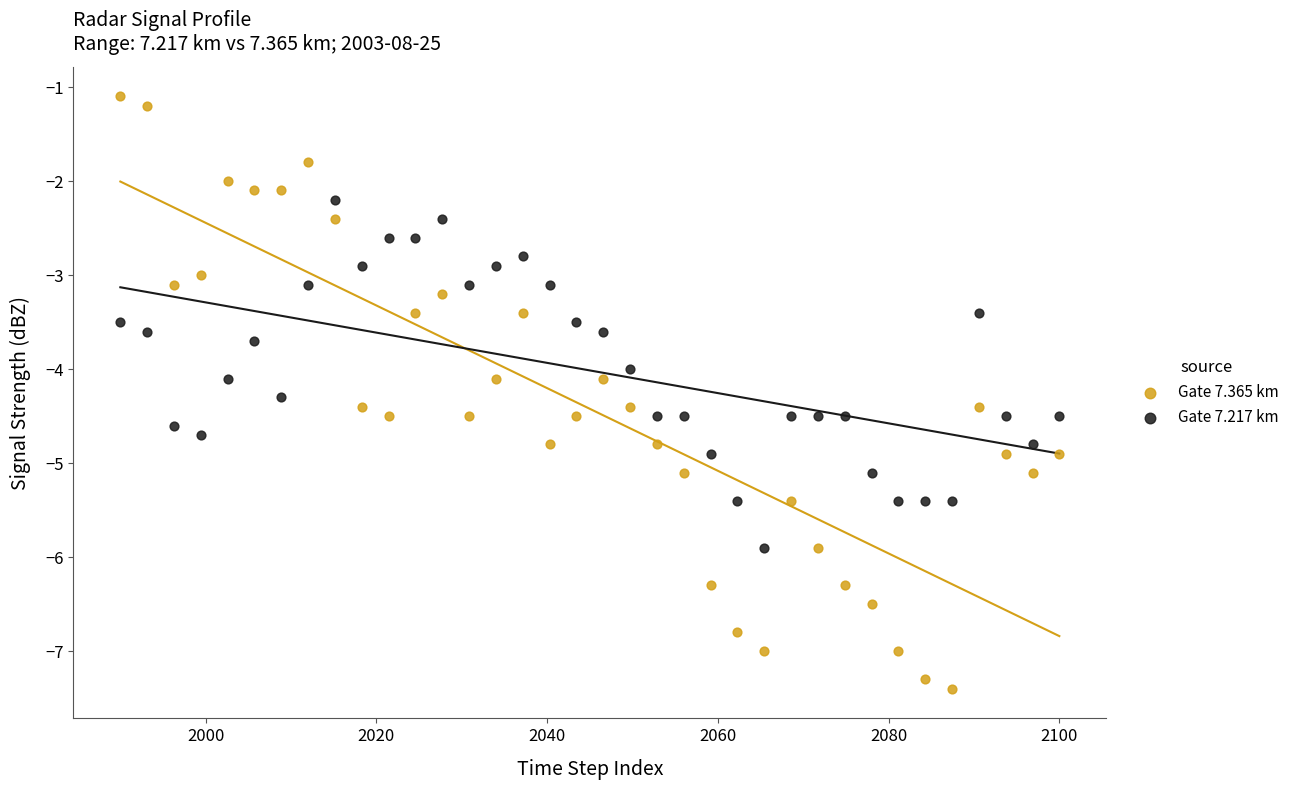

Which series has the largest Y range (max minus min)?

Gate 7.365 km